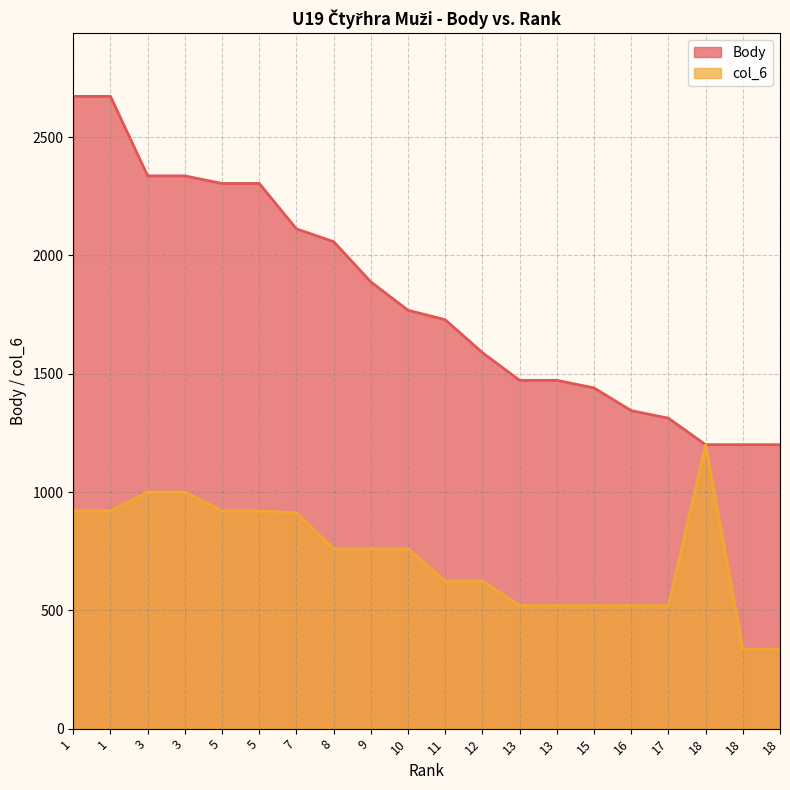

What value does the Body series have at 5?

2304